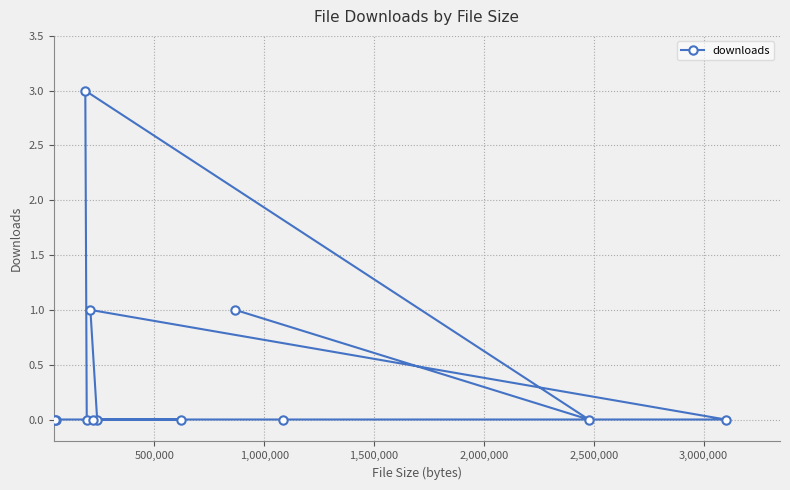

What is the greatest value displayed?

3